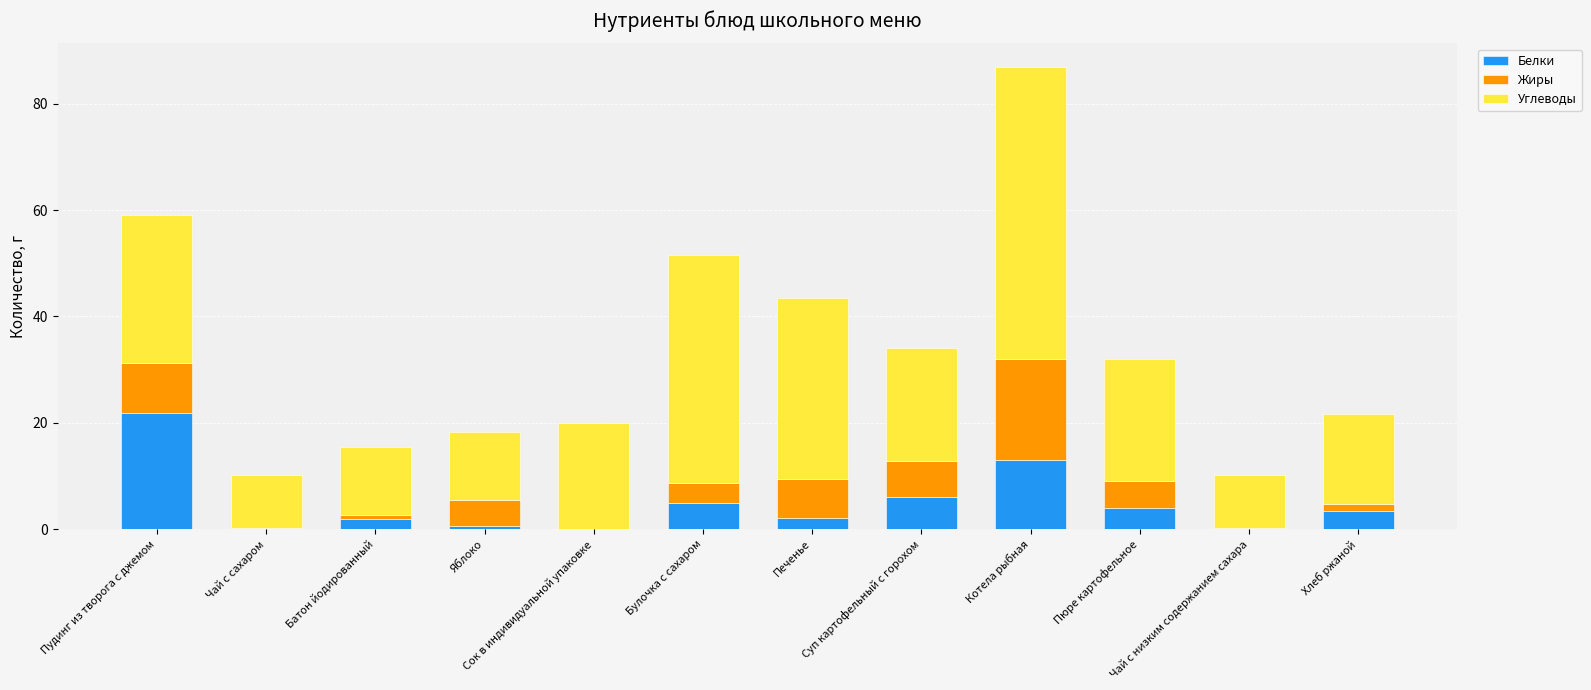

What is the sum of all Белки values?

57.8